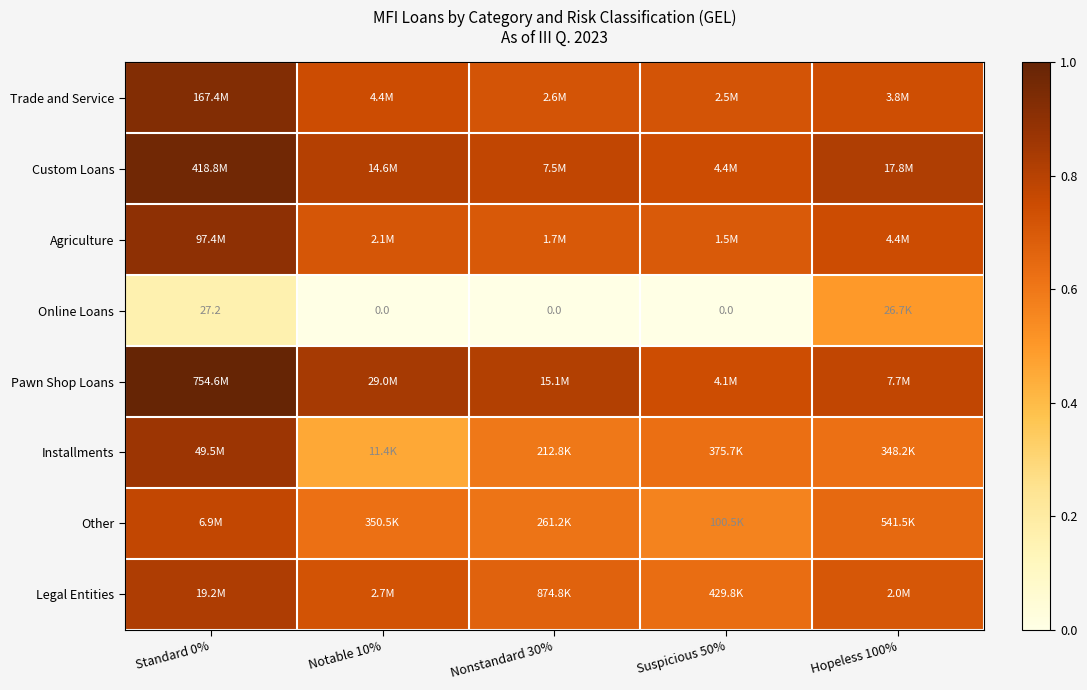

True or false: Online Loans has a value of 0.3 at Notable 10%.

False